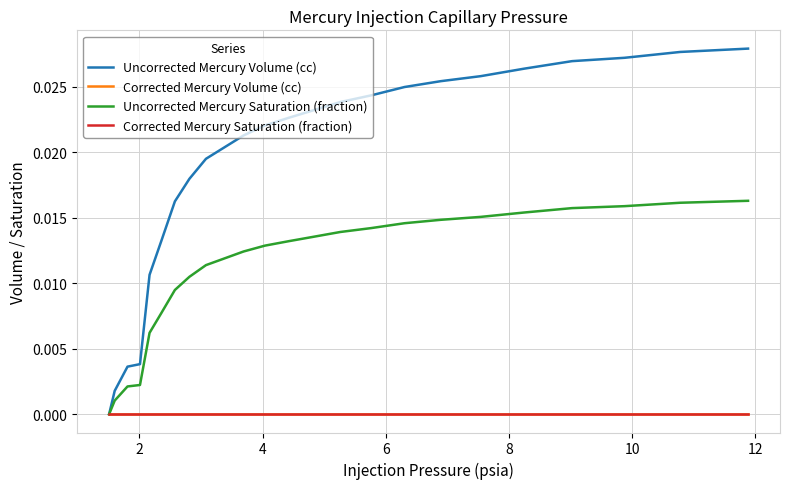

True or false: Uncorrected Mercury Saturation (fraction) and Corrected Mercury Saturation (fraction) cross at least once.

False